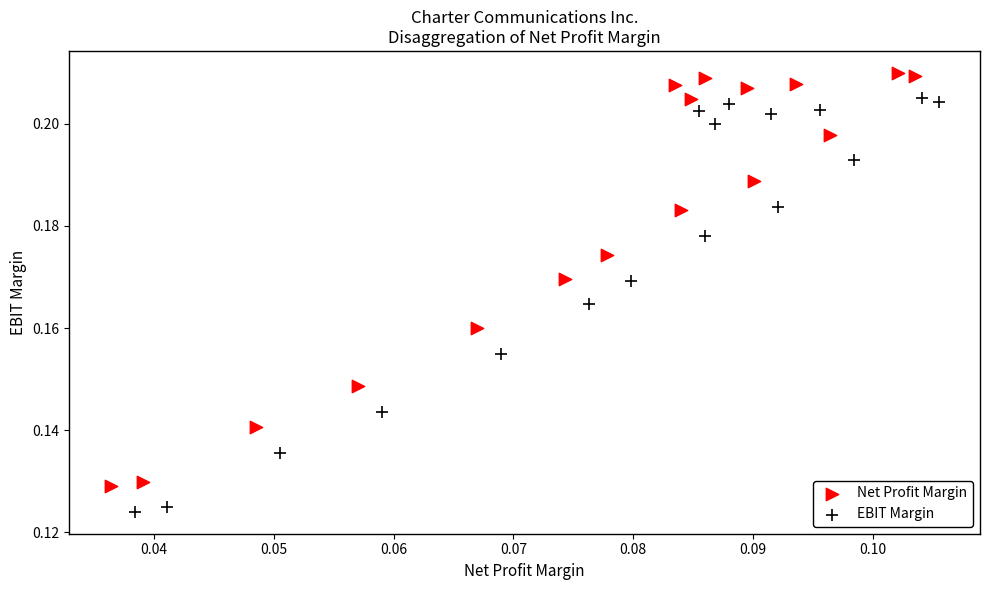

Which series reaches the maximum Y coordinate?

Net Profit Margin